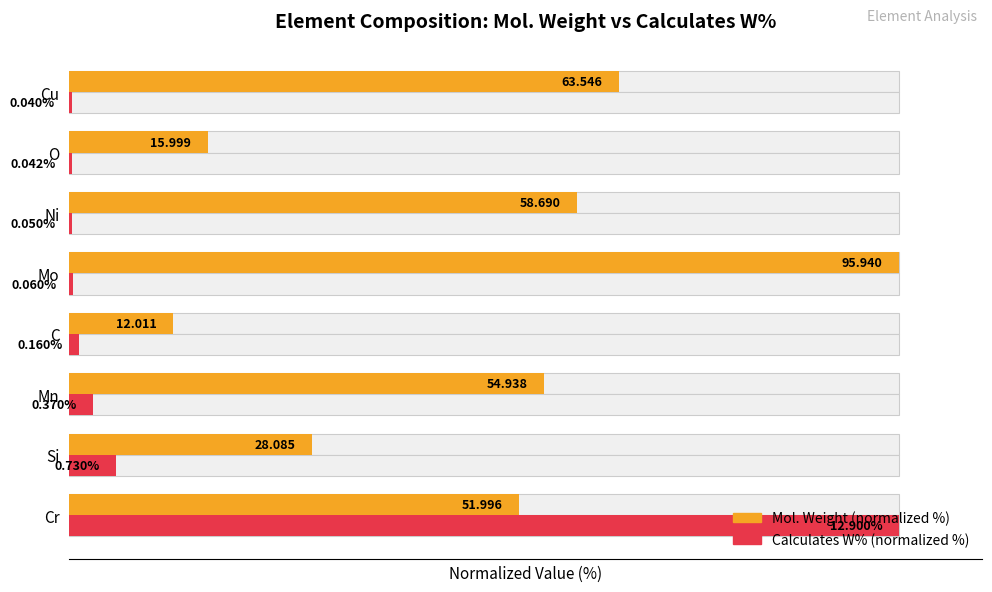

Does the chart contain any negative values?

No